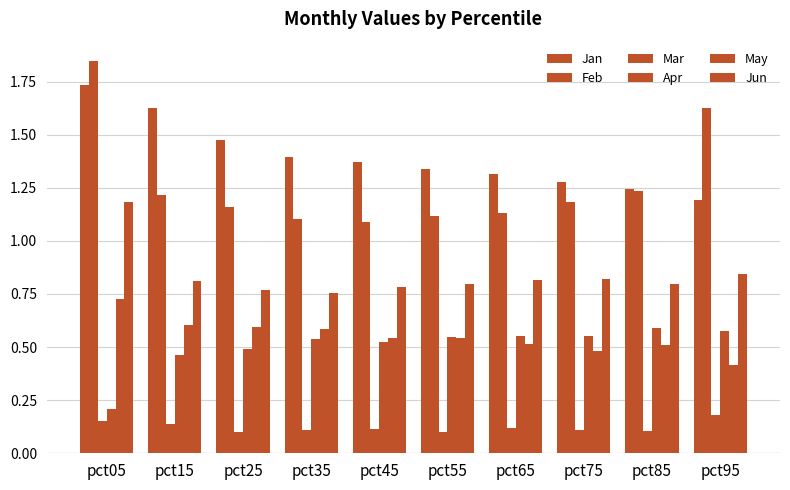

How many bars are there in total?

60